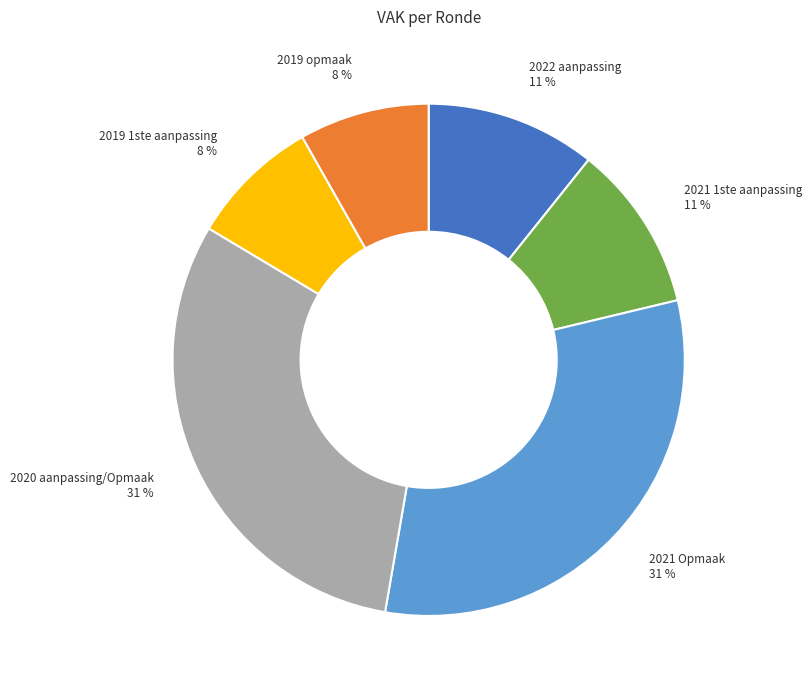

Does 2020 aanpassing/Opmaak account for over 50% of the chart?

No